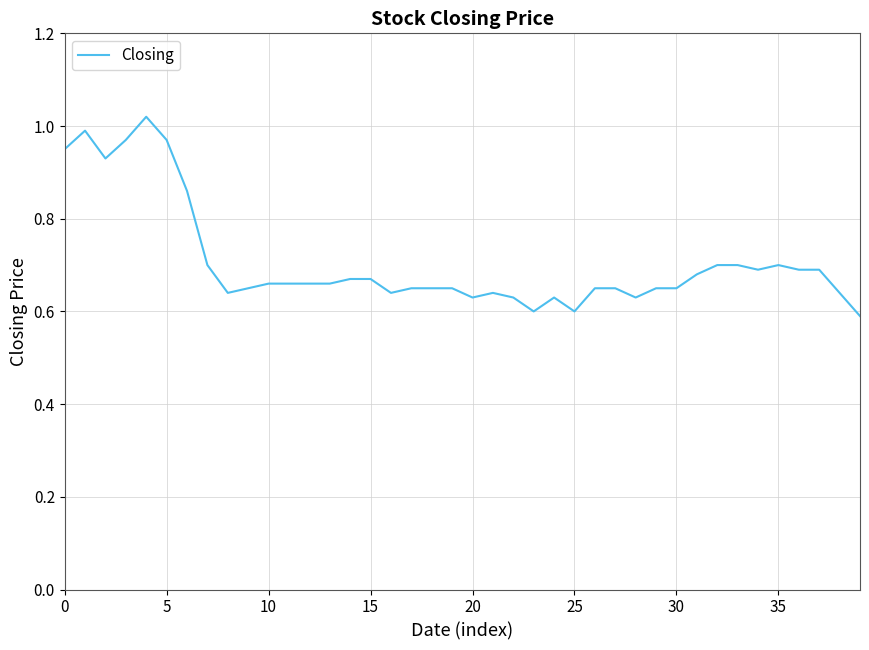

What is the difference between the maximum and minimum values?

0.4